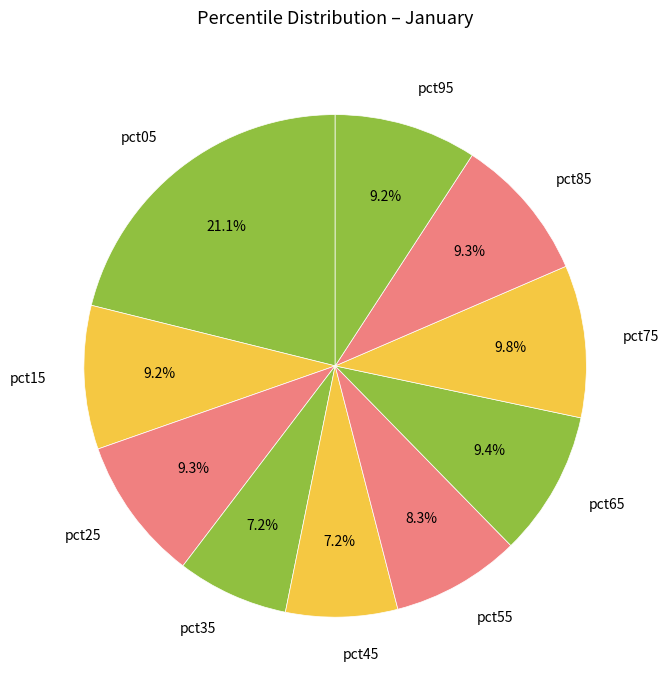

What is the largest slice in the pie chart?

pct05